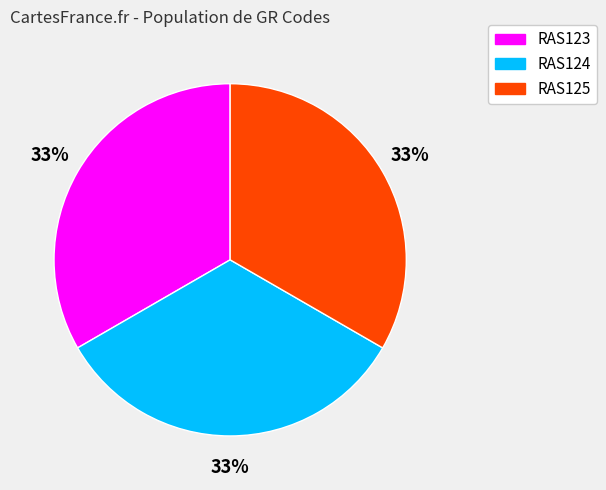

The RAS125 slice represents 21% of the pie. True or false?

False